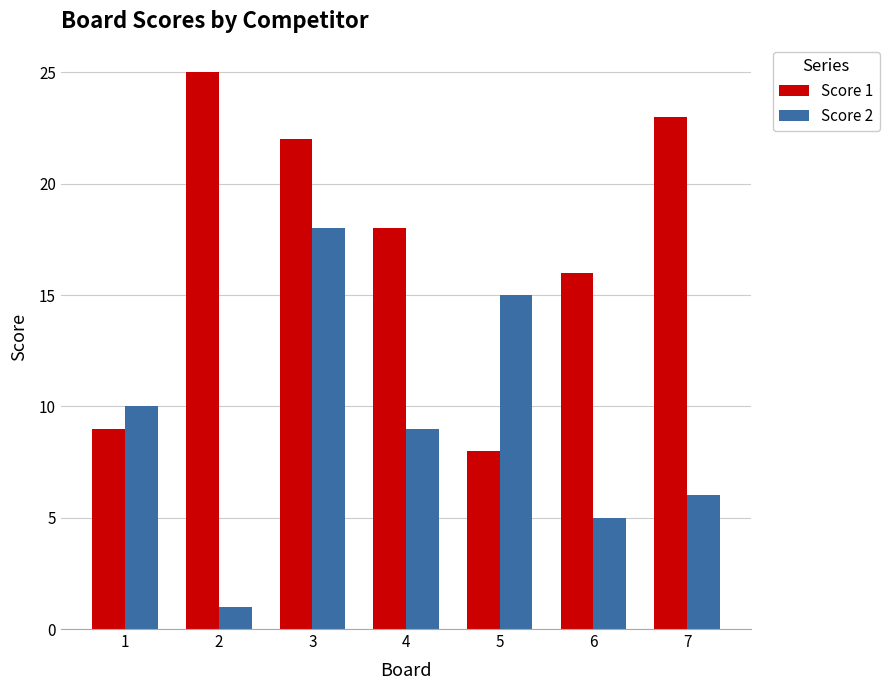

What is the value of the Score 1 bar at the 1st from the left?

9